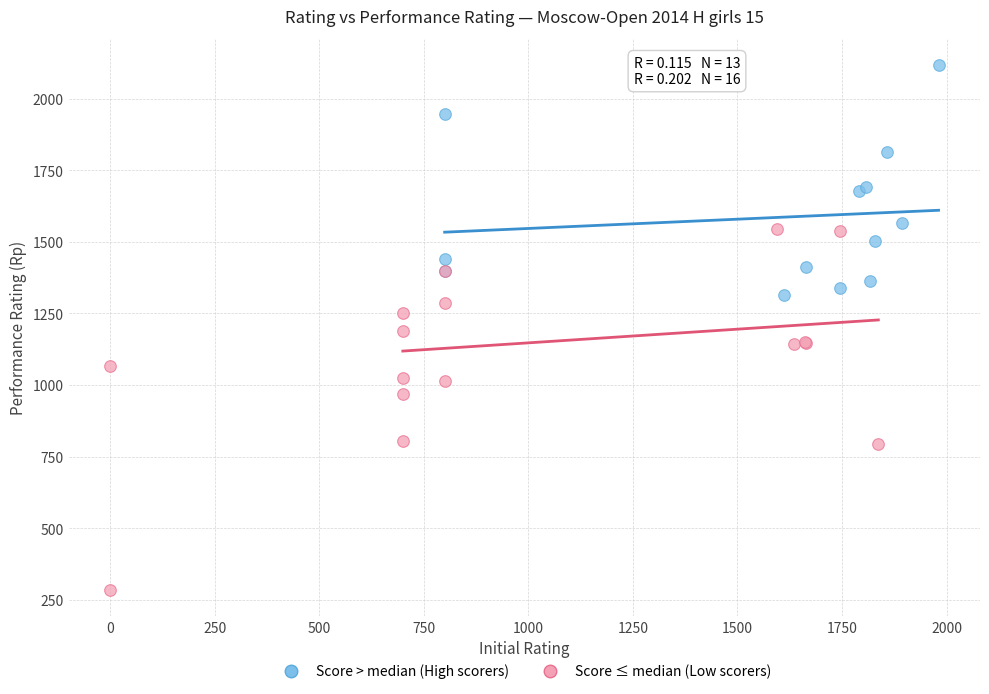

Which series reaches the maximum Y coordinate?

Score > median (High scorers)